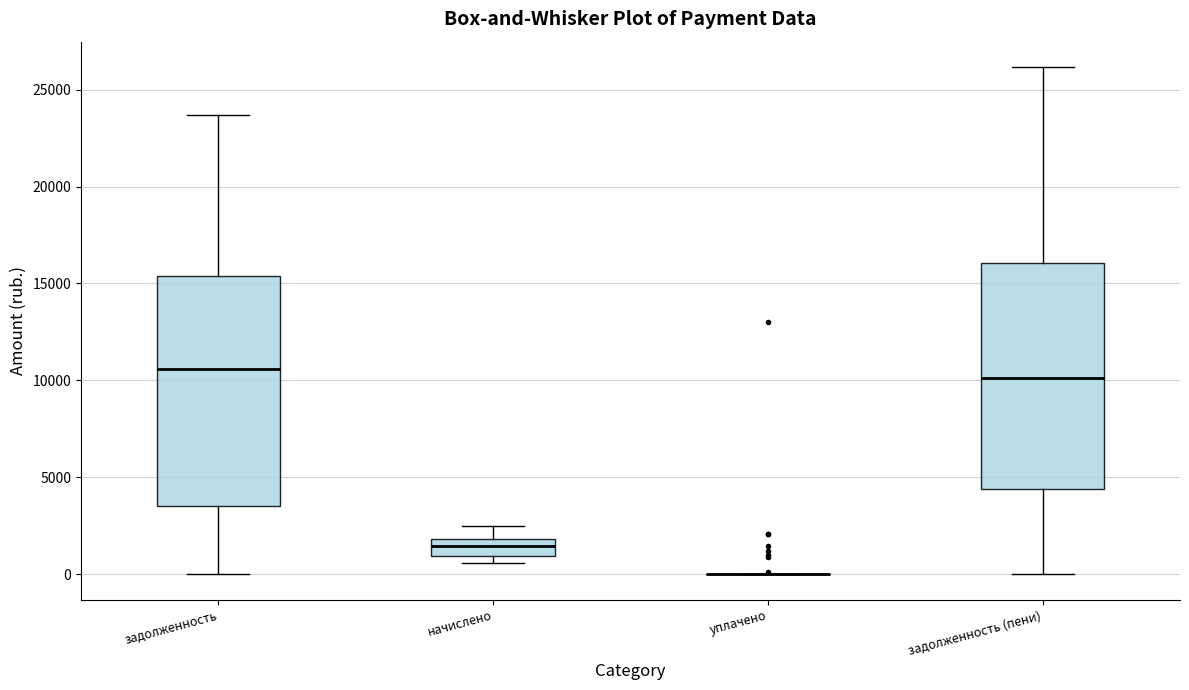

Reading left to right, transcribe this box plot: for each box, give where its median line is, the range the box spans, and where its two whiskers end, as read against the y-axis. The values are not printed on the chart, so give them approximately, as read against the axis.

задолженность: median 10500, box 3500 to 15500, whiskers 0 to 23500
начислено: median 1500, box 1000 to 2000, whiskers 500 to 2500
уплачено: box collapsed to a line at 0, whiskers 0 to 0
задолженность (пени): median 10000, box 4500 to 16000, whiskers 0 to 26000